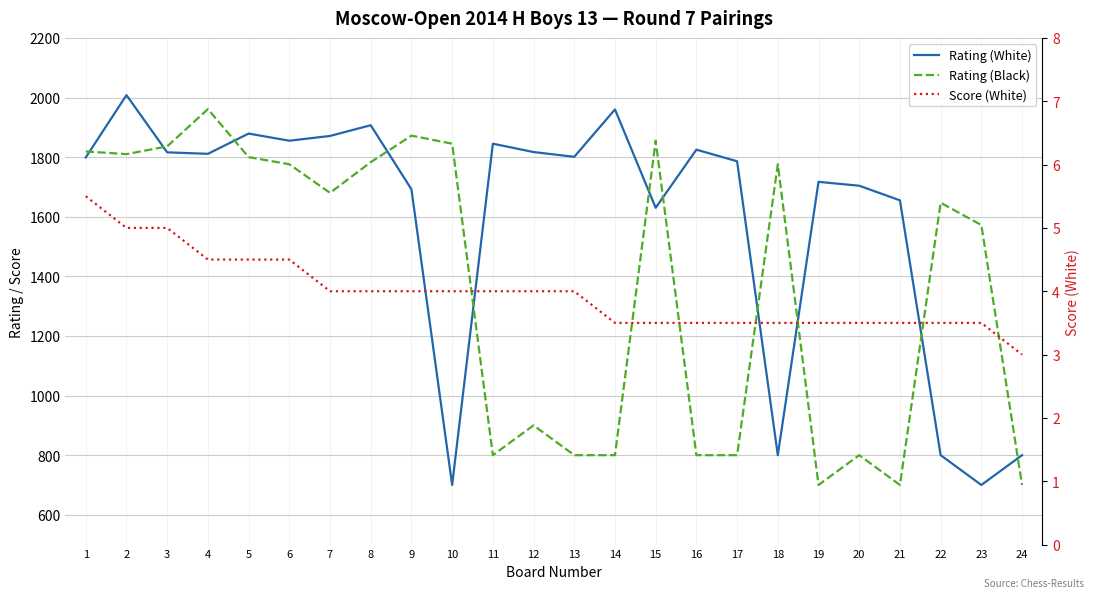

Which has a higher value, 11 or 16?

11